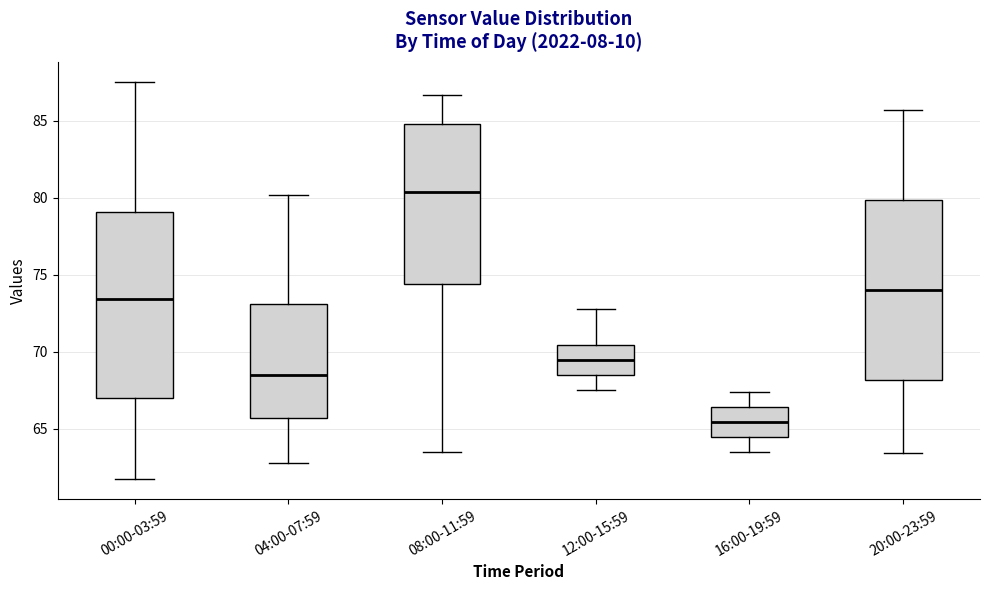

Reading left to right, read every box against the y-axis: the position of its median line, the range the box covers, and the ends of its whiskers. The values are not printed on the chart, so give them approximately, as read against the axis.

00:00-03:59: median 73.5, box 67.0 to 79.0, whiskers 61.5 to 87.5
04:00-07:59: median 68.5, box 65.5 to 73.0, whiskers 63.0 to 80.0
08:00-11:59: median 80.5, box 74.5 to 85.0, whiskers 63.5 to 86.5
12:00-15:59: median 69.5, box 68.5 to 70.5, whiskers 67.5 to 73.0
16:00-19:59: median 65.5, box 64.5 to 66.5, whiskers 63.5 to 67.5
20:00-23:59: median 74.0, box 68.0 to 80.0, whiskers 63.5 to 85.5